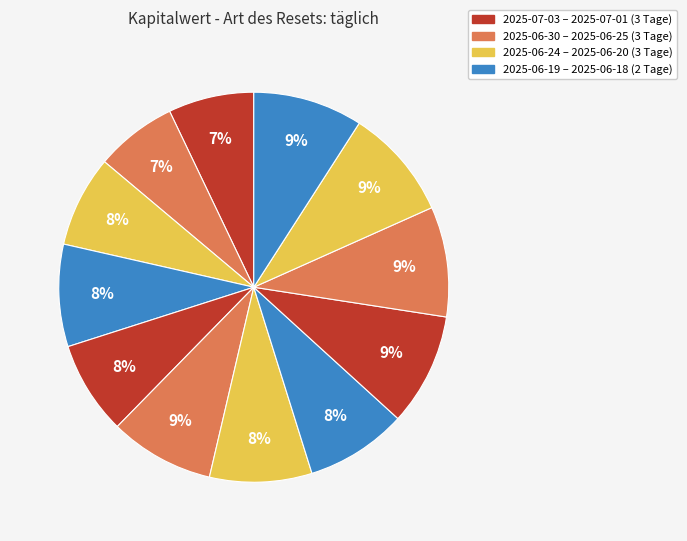

How many slices are in this pie chart?

12